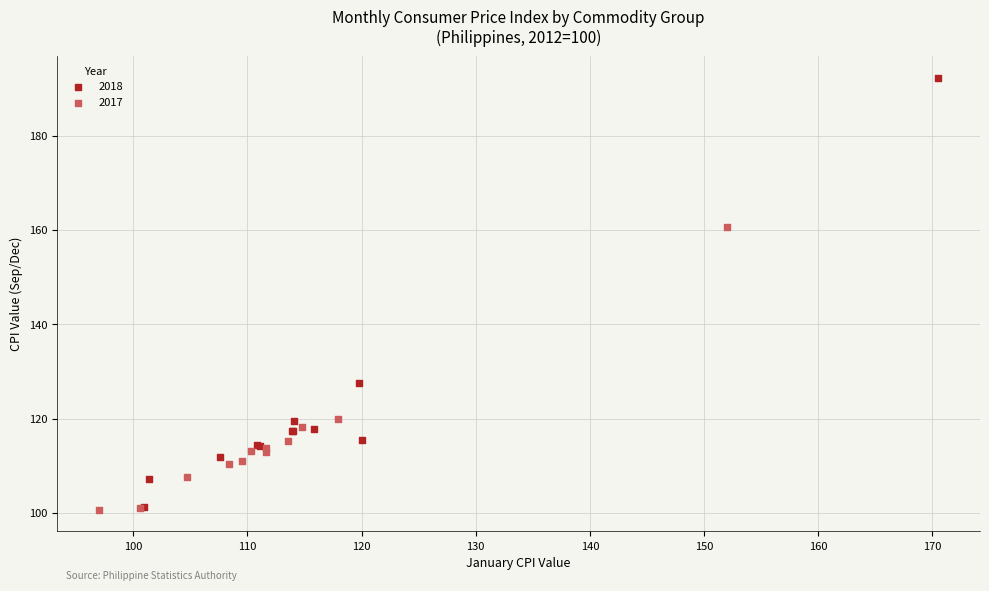

Which series contains the highest Y value?

2018